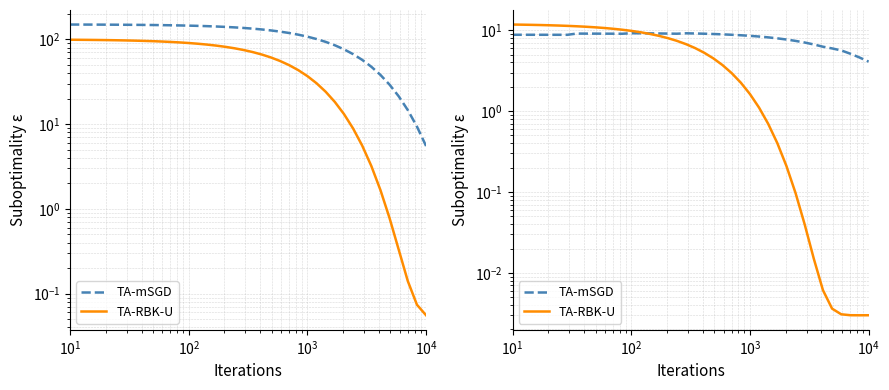

Is this an area chart (filled region under the line)?

No